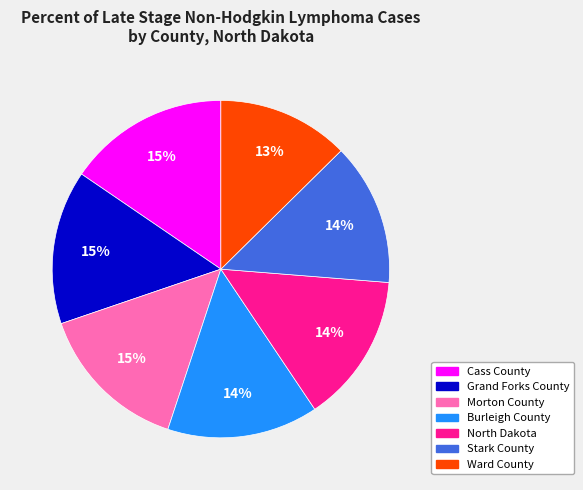

Combined, do Grand Forks County and Burleigh County account for over 50%?

No